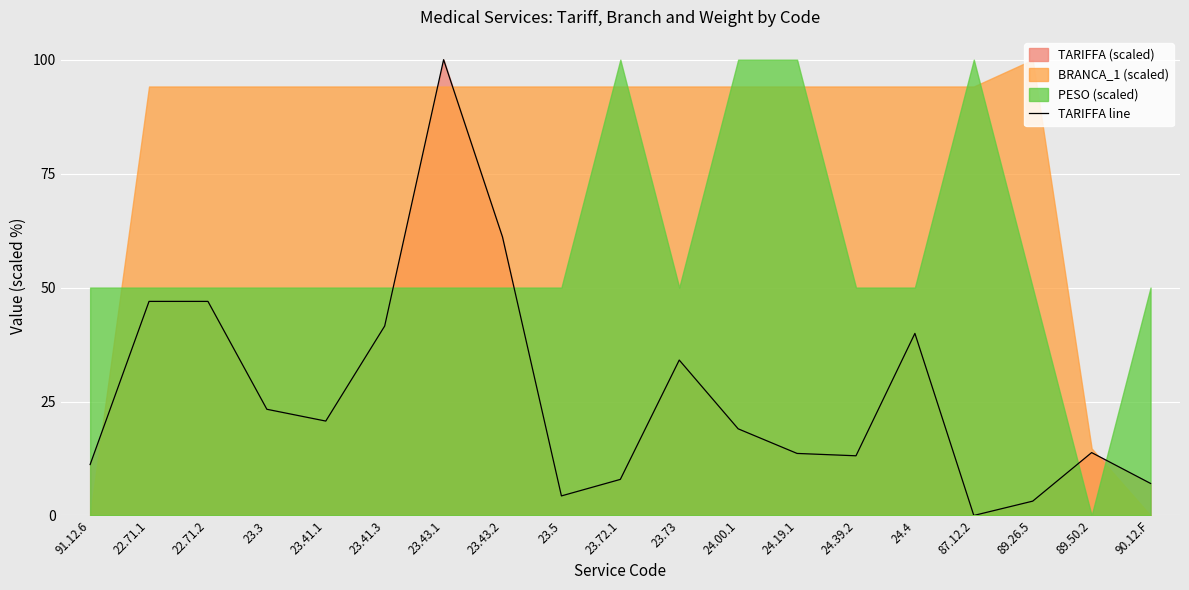

What is the difference between the maximum and minimum values?

100.0